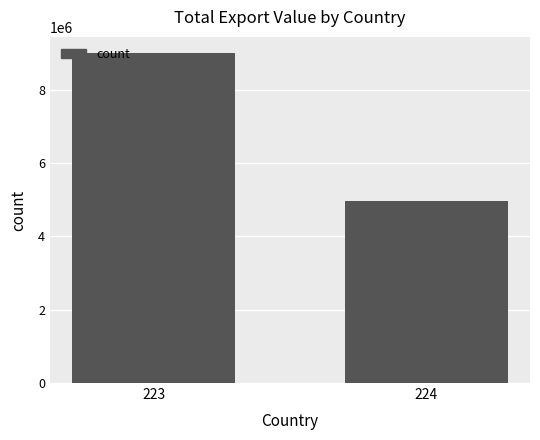

What is the sum of the values at 223 and 224?

13977088